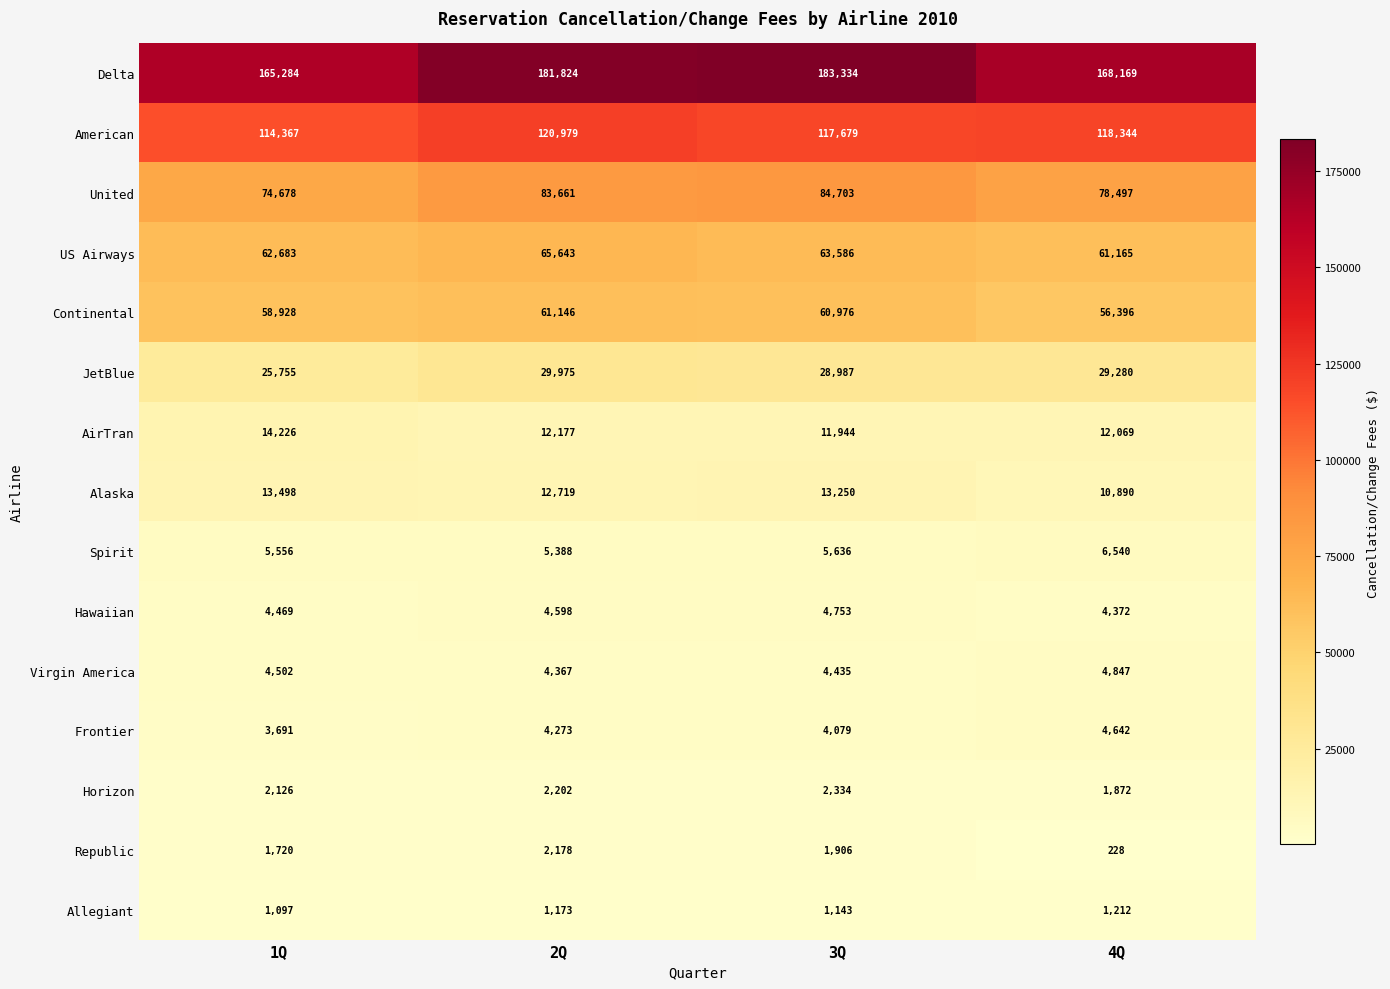

Where is United nearest to the value 79690?

4Q